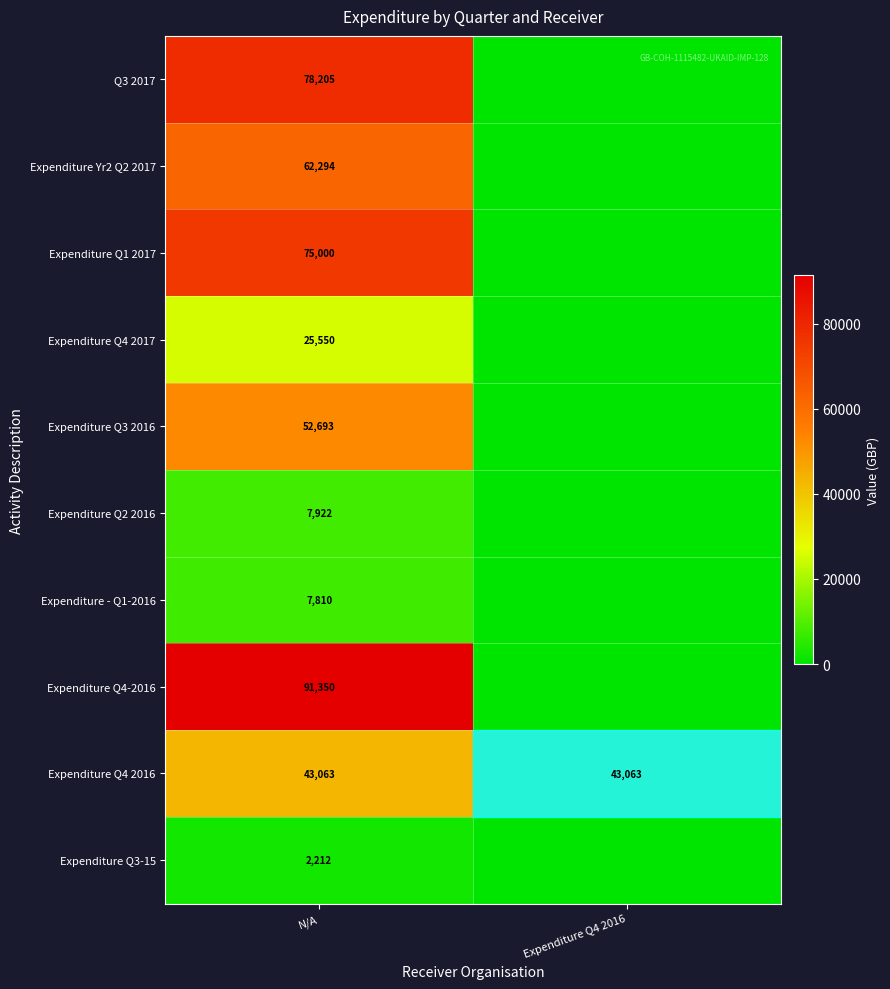

What is the difference between the highest and lowest values at N/A?

89138